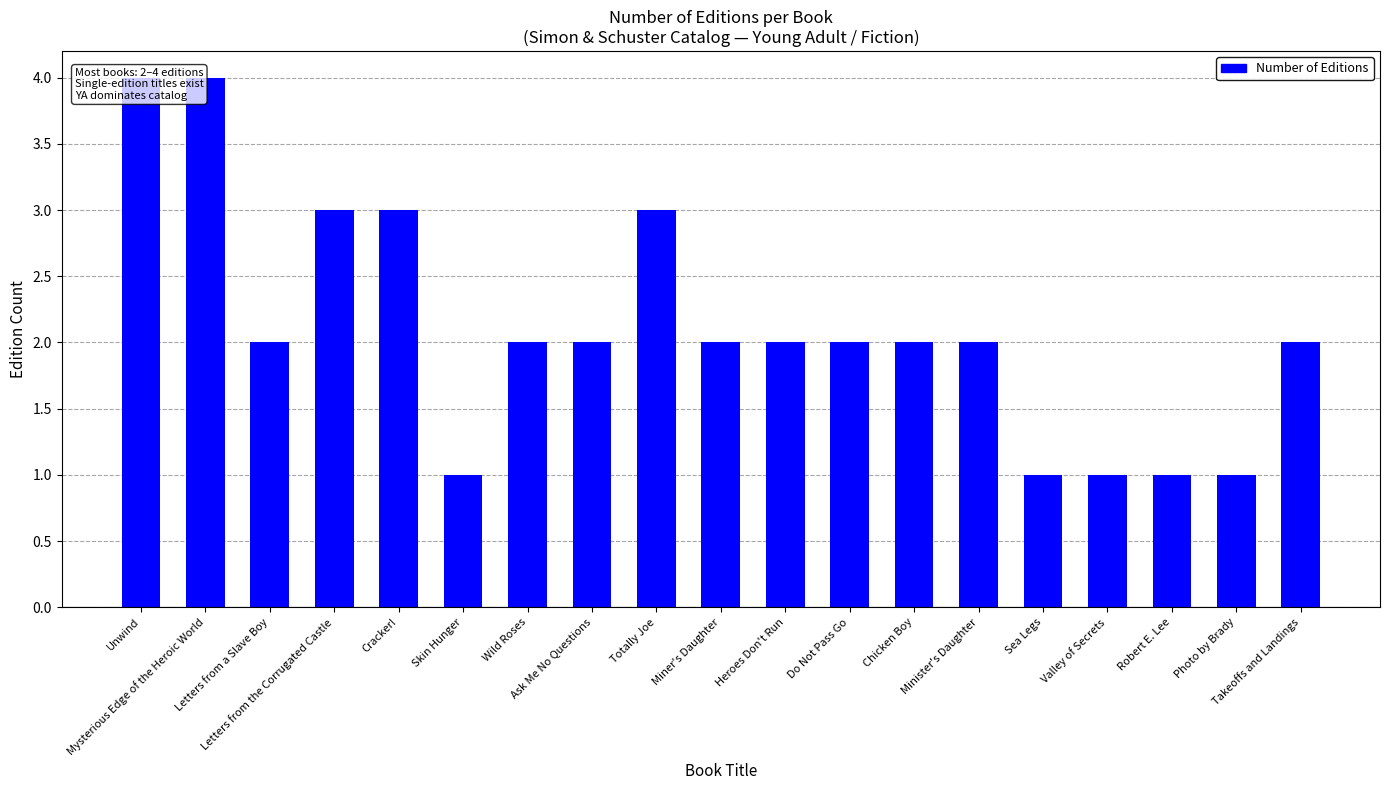

True or false: the data shows 3 at Heroes Don't Run.

False